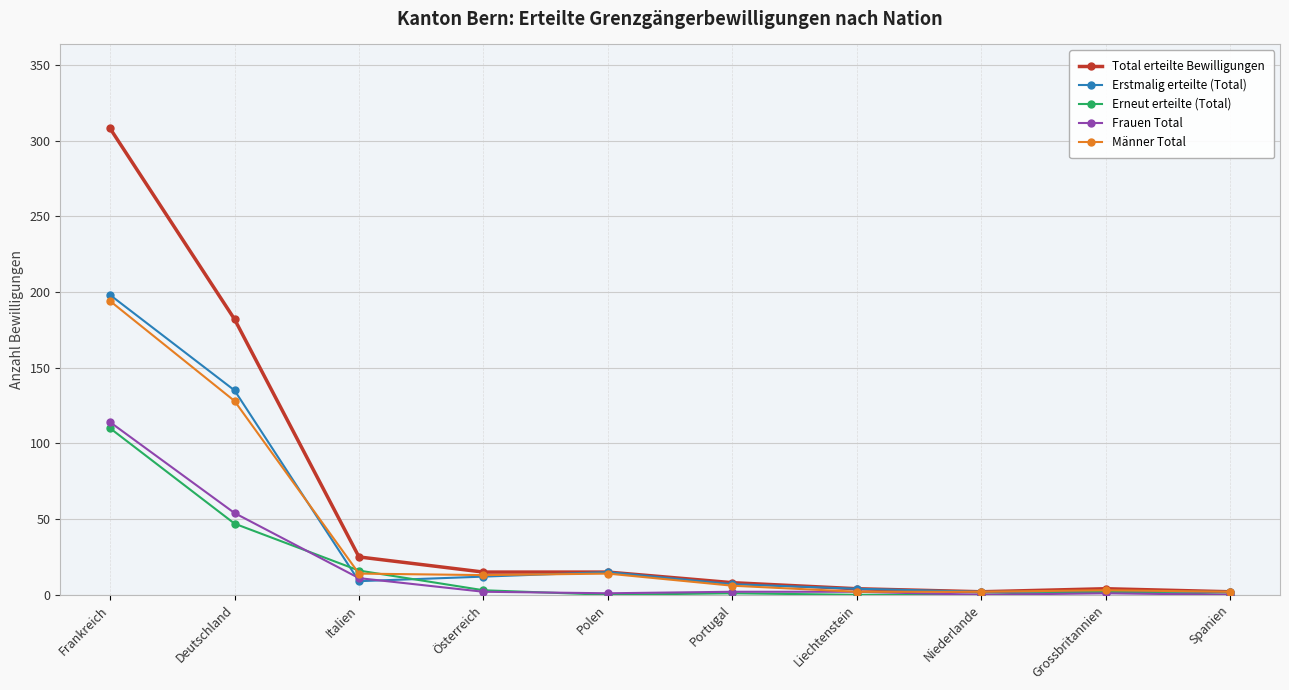

At which label does Frauen Total reach its peak?

Frankreich